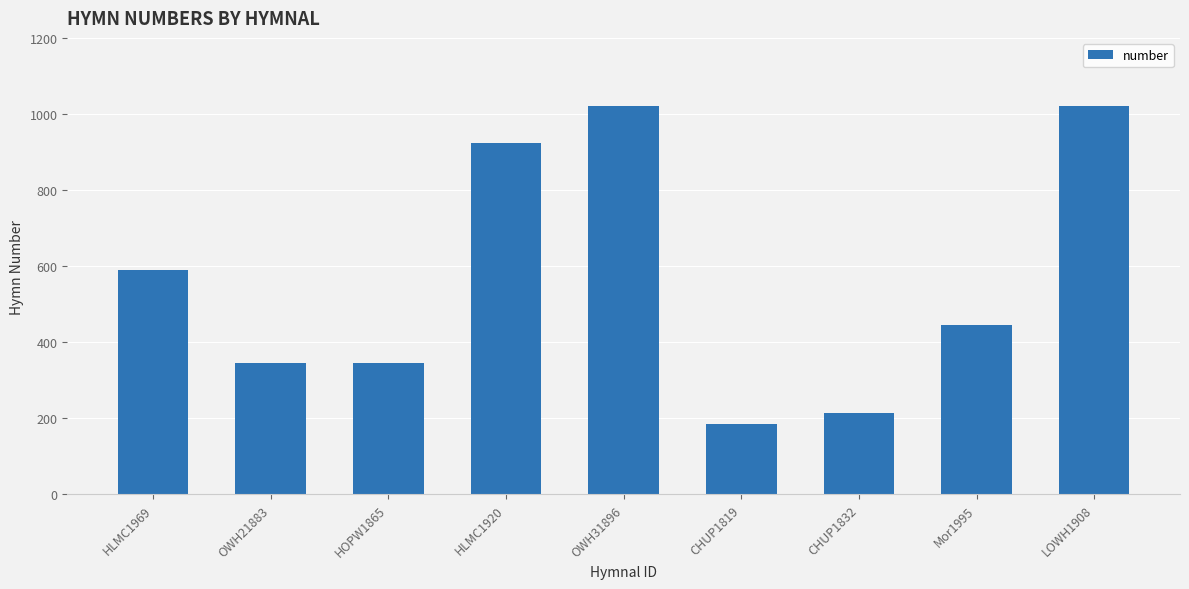

How many bars are there in total?

9